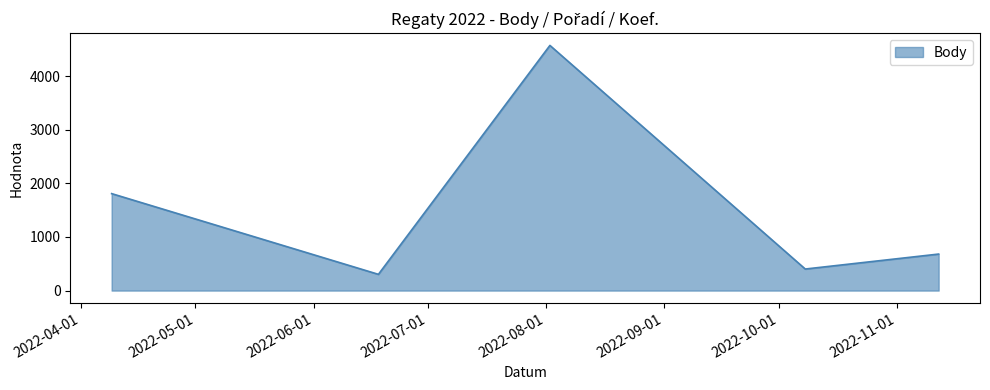

How many interior local valleys (lower than both neighbors) does the data have?

2